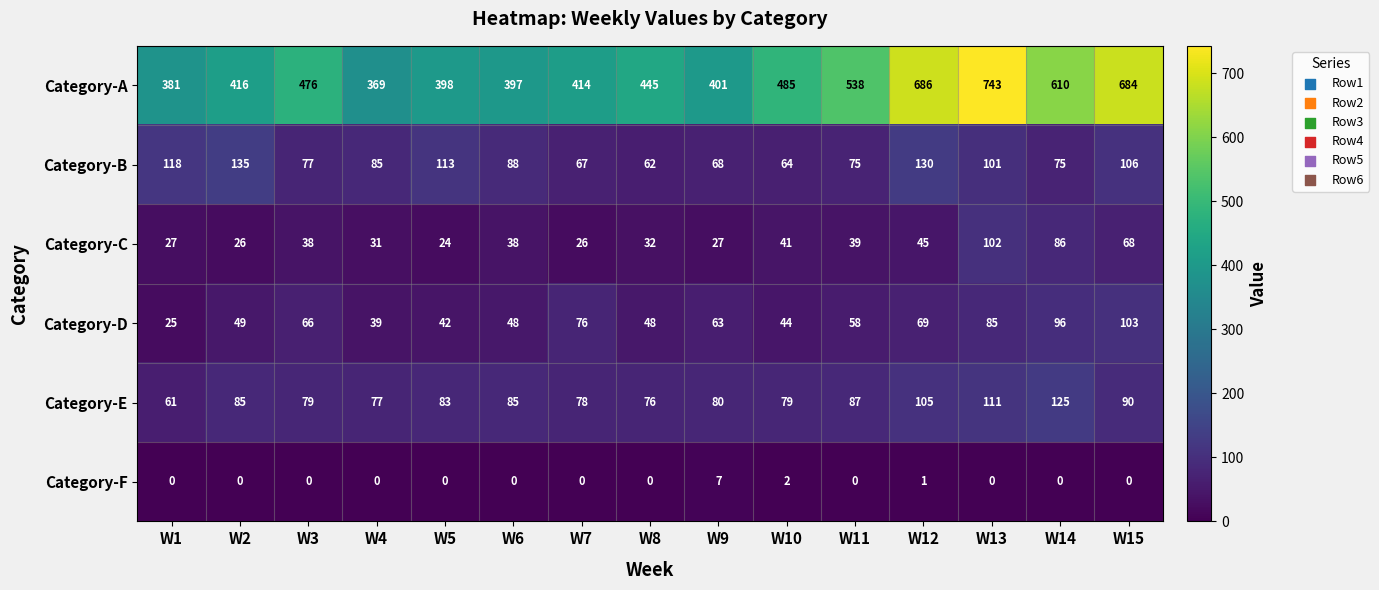

What is the difference between the maximum and minimum values in the Category-C series?

78